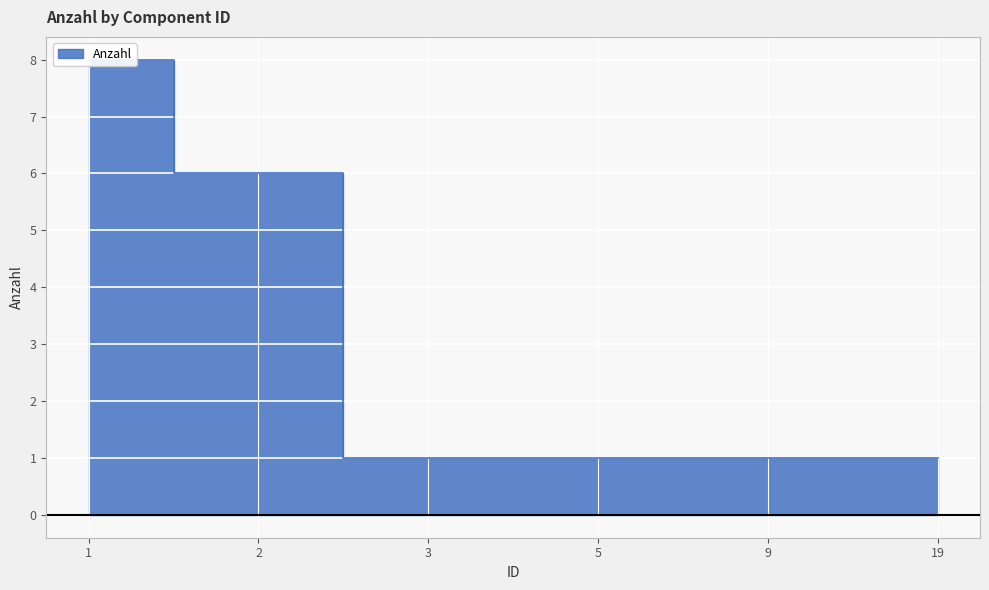

True or false: the data shows 1 at 19.

False